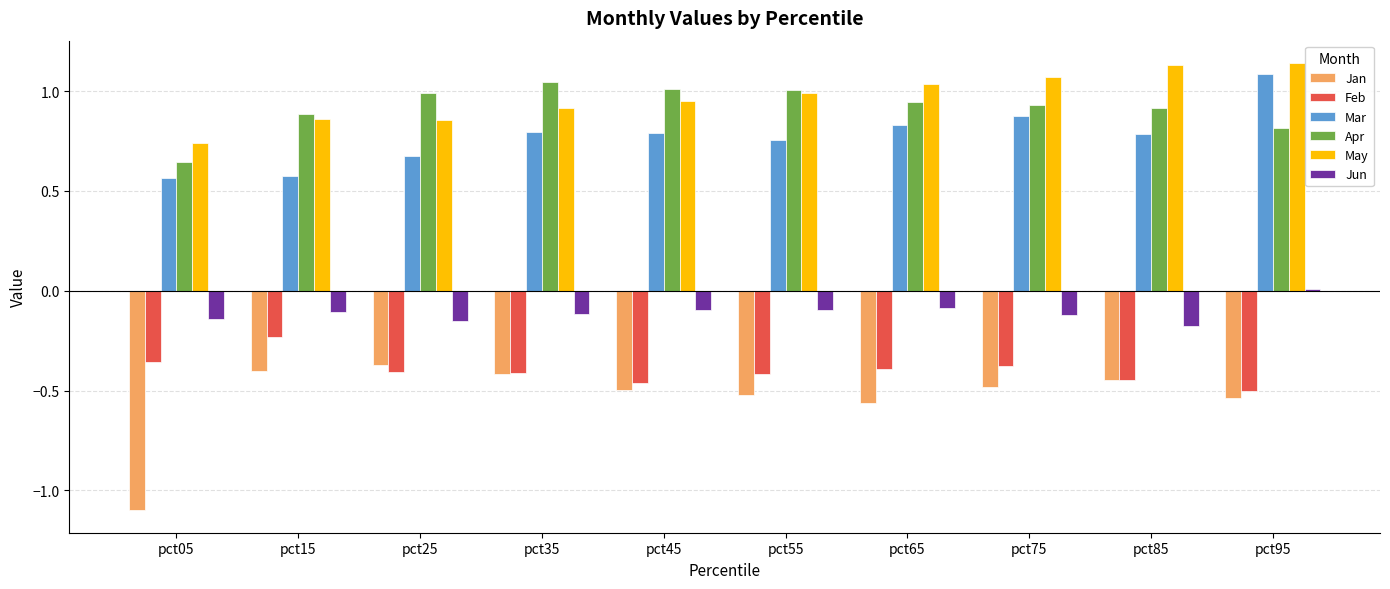

Which series has the widest spread of values?

Jan